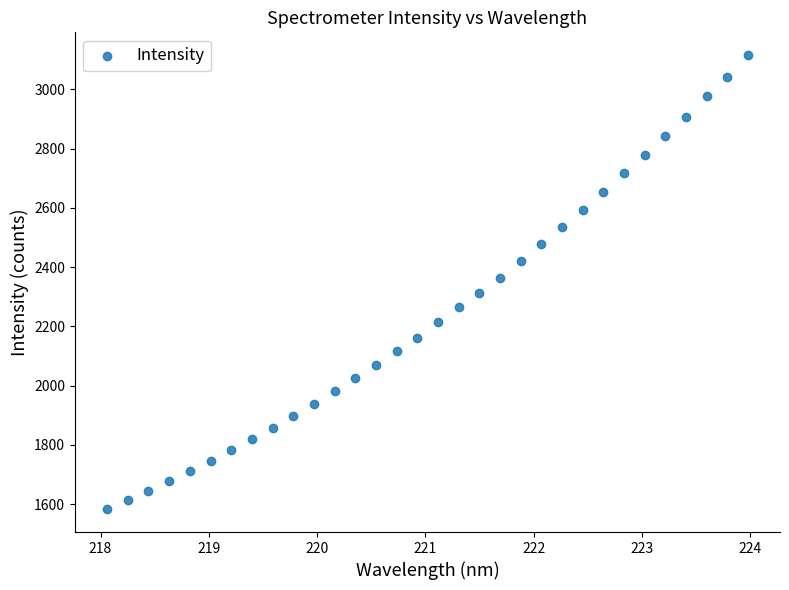

What is the range of X values (max minus min)?

5.9